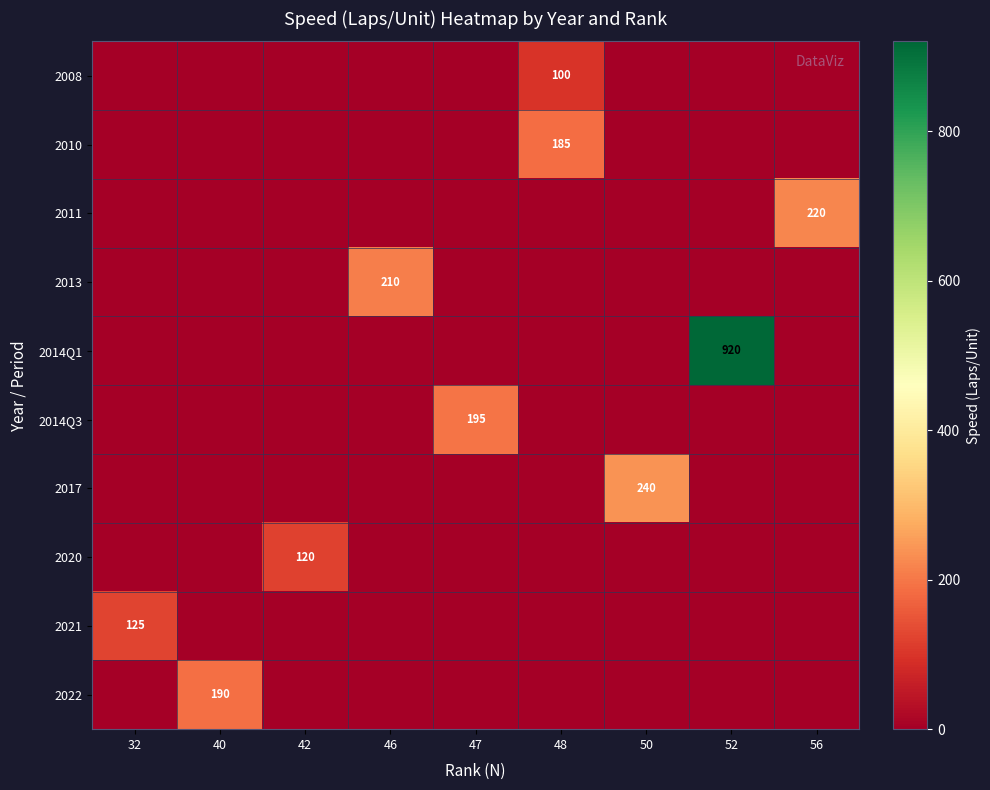

Which category has the highest value across all series?

52